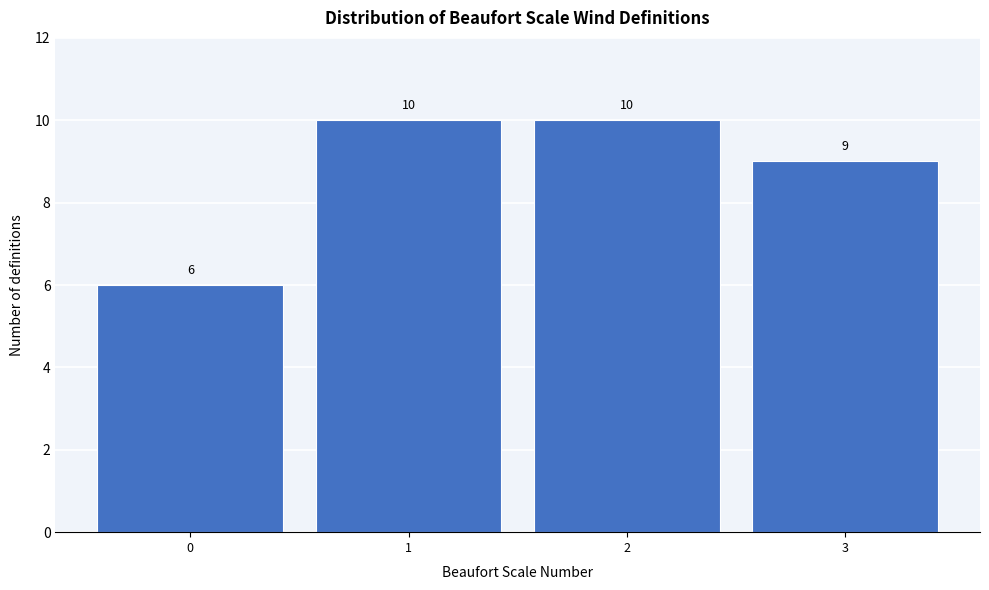

Reading left to right, list every bar in this chart as the range it spans on the x-axis followed by its height.

-0.5 to 0.5: 6
0.5 to 1.5: 10
1.5 to 2.5: 10
2.5 to 3.5: 9